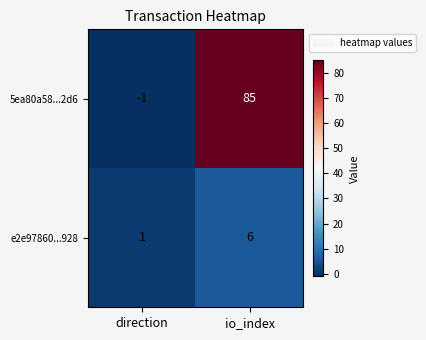

Count the number of data series in this chart.

2